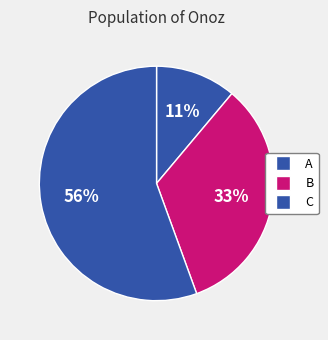

What is the smallest slice in the pie chart?

A